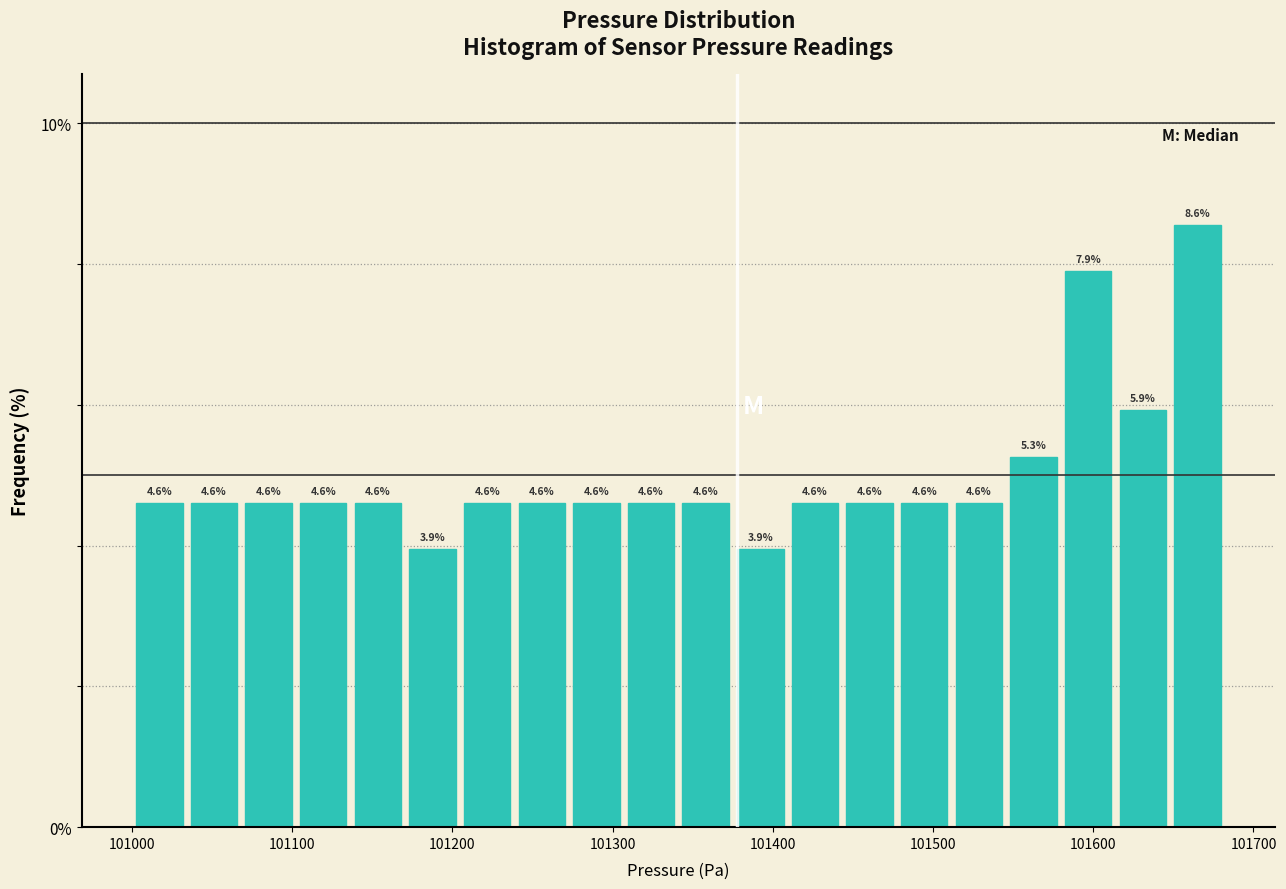

Around what value on the x-axis is the tallest bar? Give the approximate position of its centre, as read against the axis.

101660